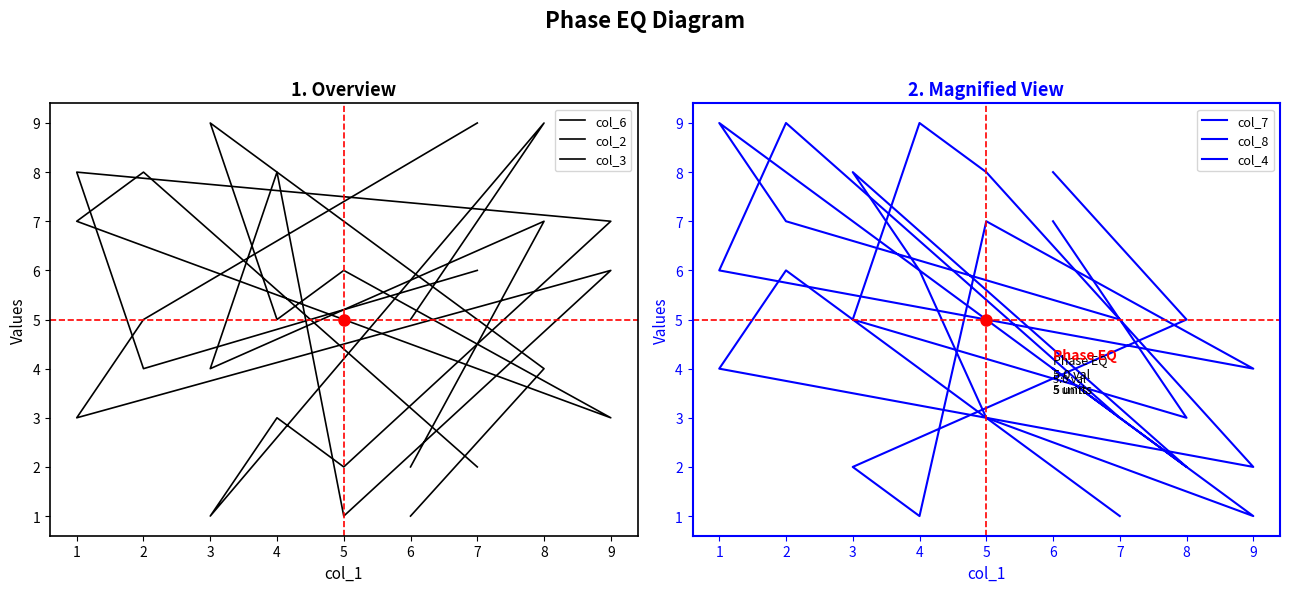

What is the total value across all series at 1?

37